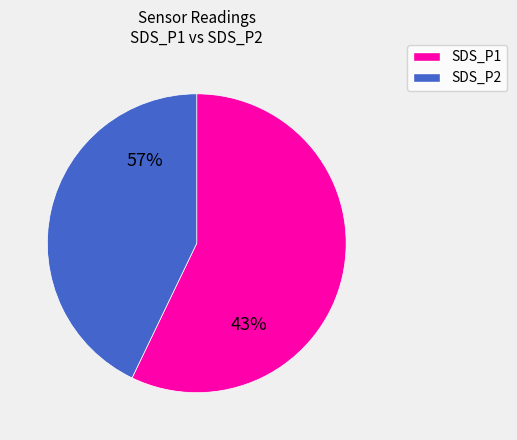

Which has a higher value, SDS_P2 or SDS_P1?

SDS_P1